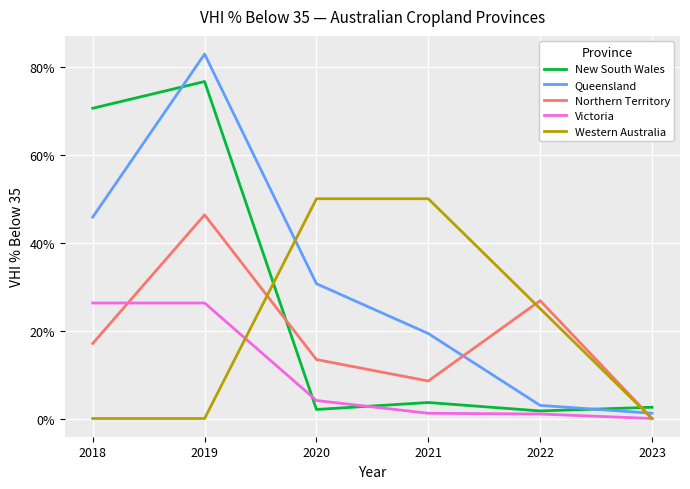

Which series has the largest range (max minus min)?

Queensland